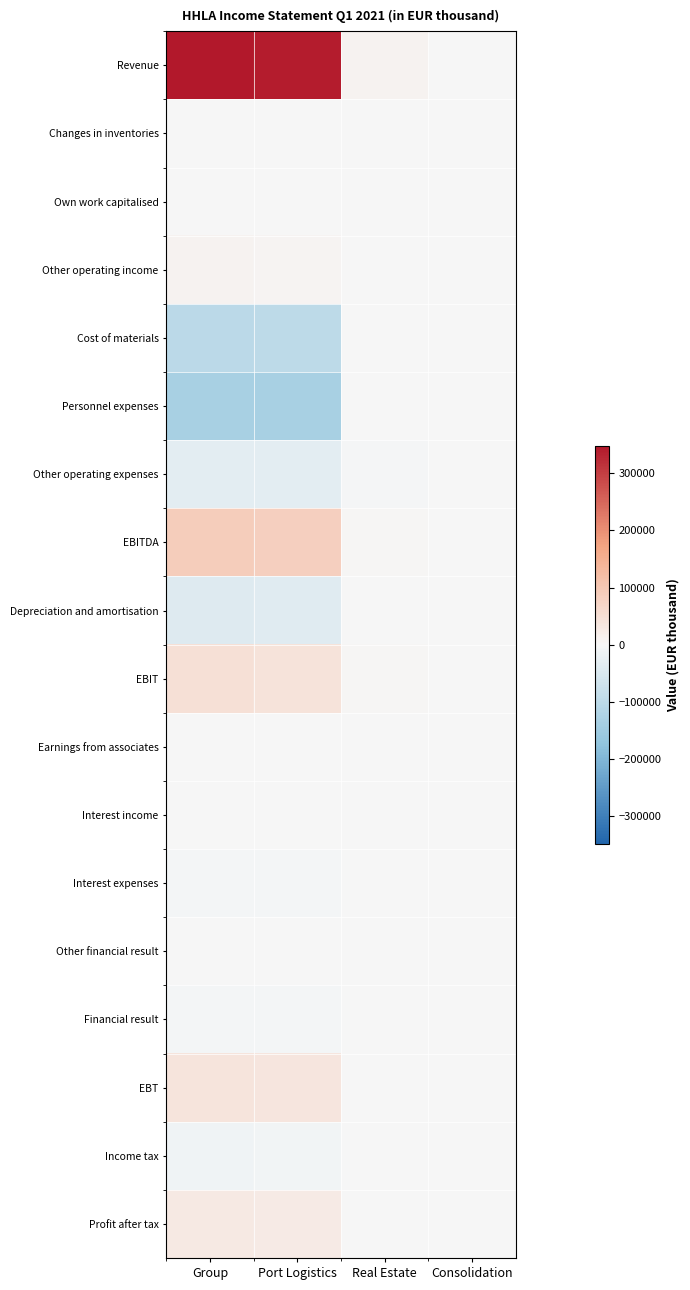

What is the maximum value shown in the chart?

348725